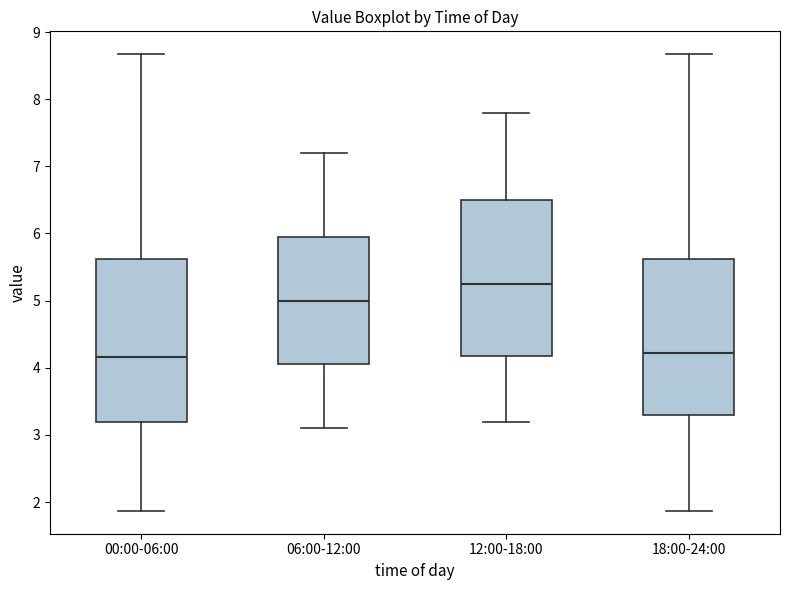

Reading left to right, transcribe this box plot: for each box, give where its median line is, the range the box spans, and where its two whiskers end, as read against the y-axis. The values are not printed on the chart, so give them approximately, as read against the axis.

00:00-06:00: median 4.2, box 3.2 to 5.6, whiskers 1.9 to 8.7
06:00-12:00: median 5.0, box 4.1 to 6.0, whiskers 3.1 to 7.2
12:00-18:00: median 5.3, box 4.2 to 6.5, whiskers 3.2 to 7.8
18:00-24:00: median 4.2, box 3.3 to 5.6, whiskers 1.9 to 8.7